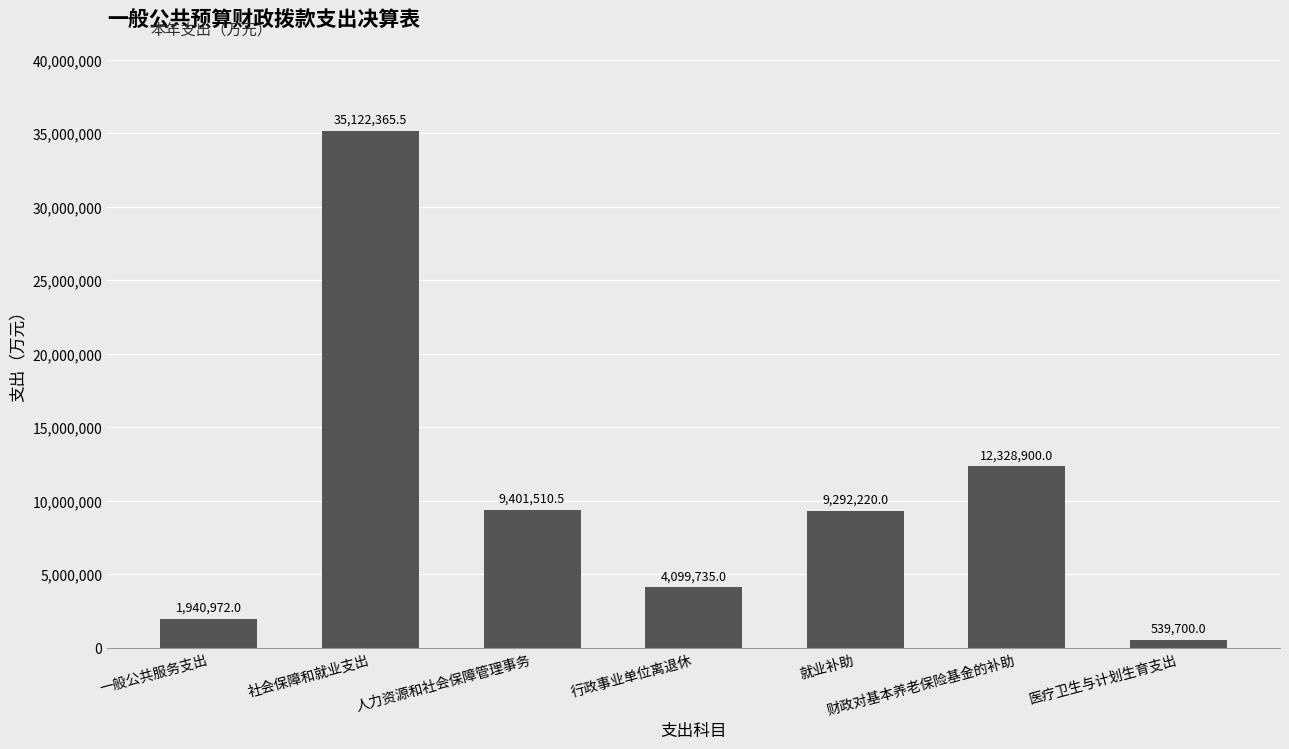

What is the value of the 6th bar from the left?

12328900.0